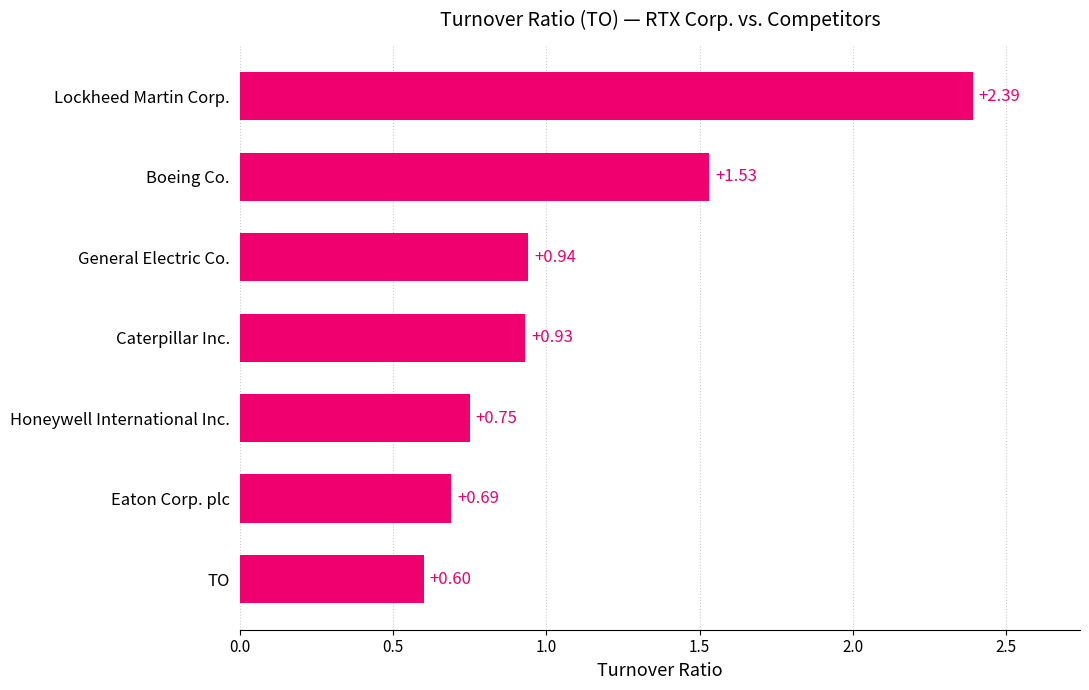

Rank the categories by value from lowest to highest.

TO, Eaton Corp. plc, Honeywell International Inc., Caterpillar Inc., General Electric Co., Boeing Co., Lockheed Martin Corp.